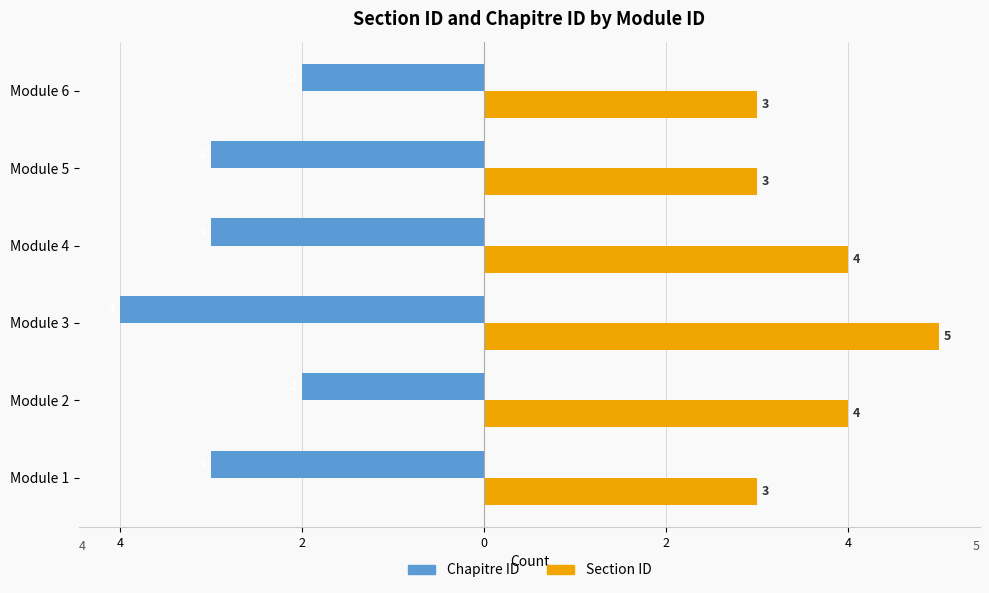

List the series in order of their peak value, highest first.

Section ID, Chapitre ID